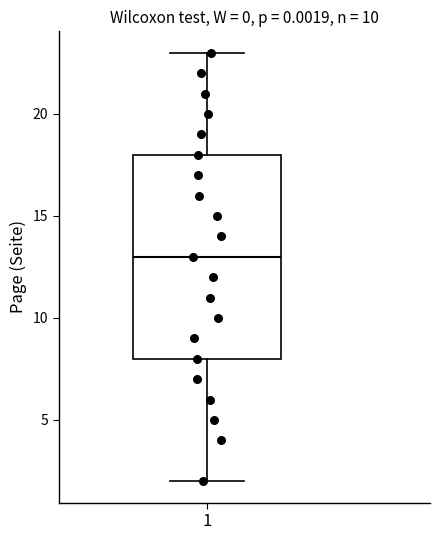

Read this box plot against the y-axis: the position of the median line, the range covered by the box, and the ends of both whiskers. The values are not printed on the chart, so give them approximately, as read against the axis.

median 13, box 8 to 18, whiskers 2 to 23